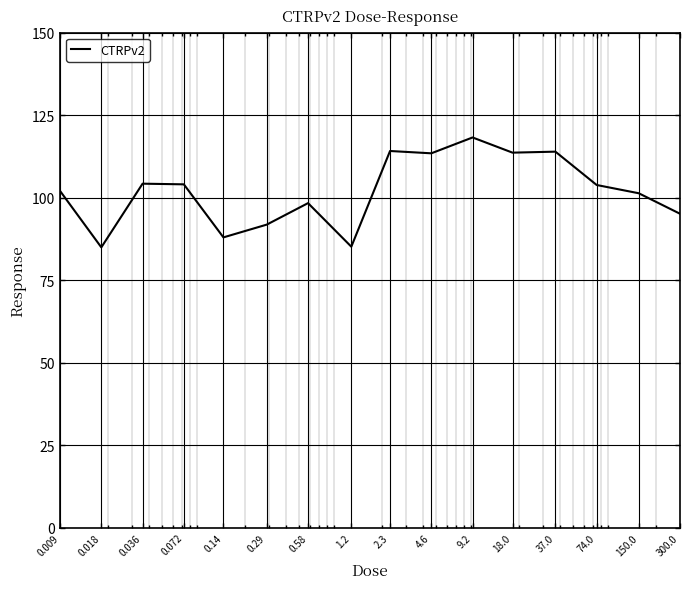

What is the minimum value shown in the chart?

84.9